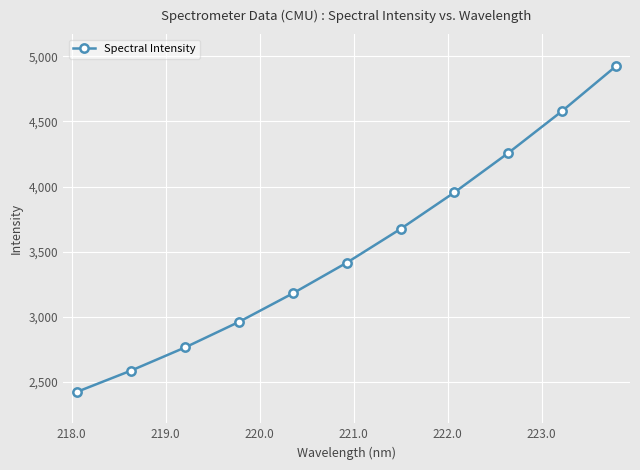

What is the value of the 11th point from the left?

4923.7